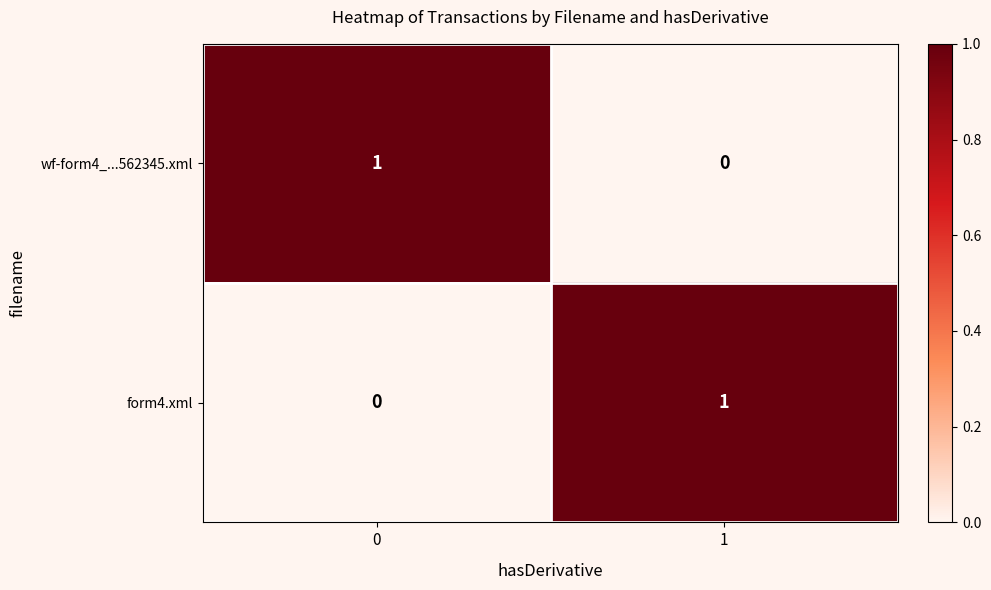

The wf-form4_...562345.xml series shows 1 at 0. True or false?

True